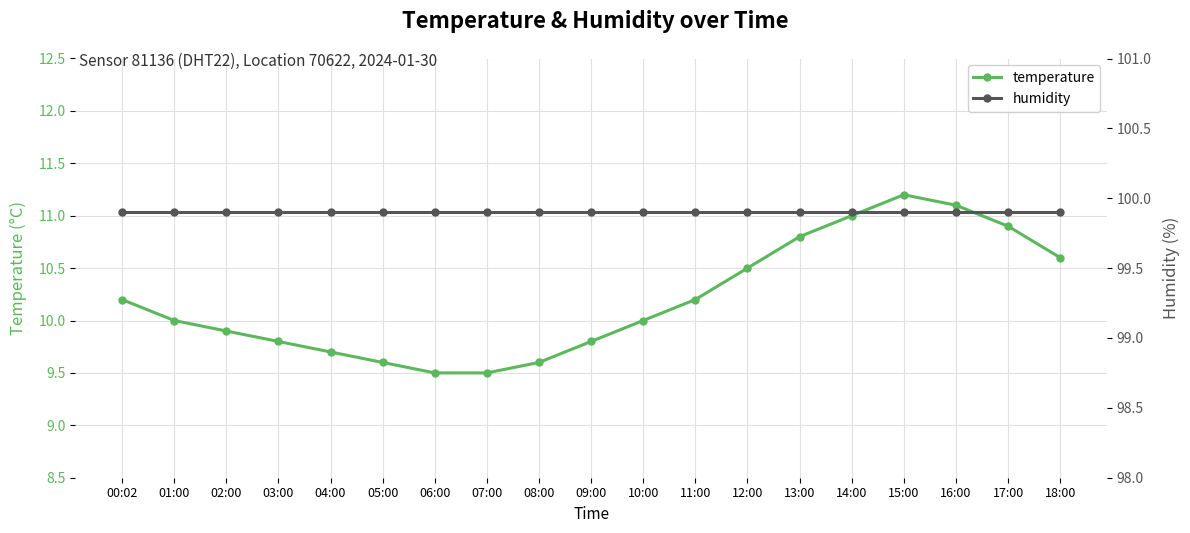

At which label is temperature closest to 10?

01:00